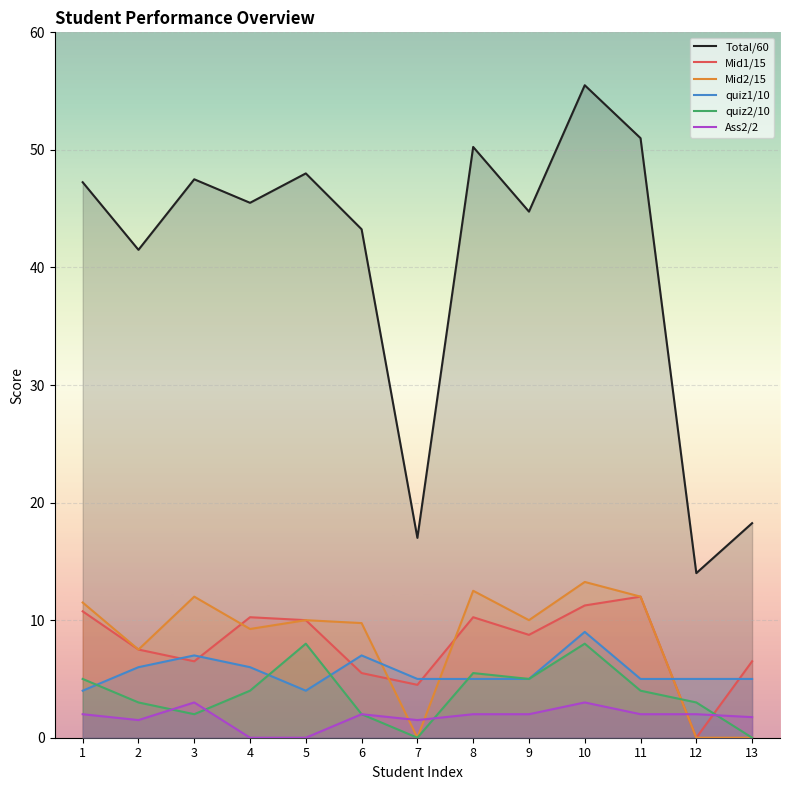

At which category does the chart reach its peak across all series?

10